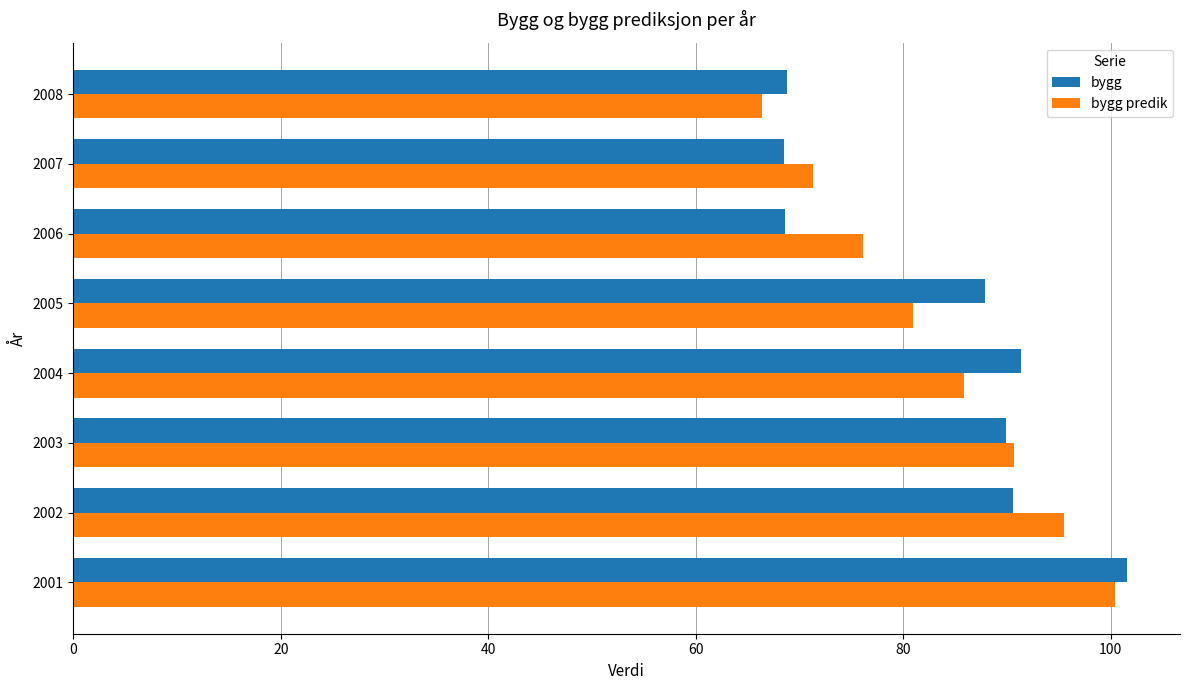

List the labels in order of bygg predik value, largest first.

2001, 2002, 2003, 2004, 2005, 2006, 2007, 2008